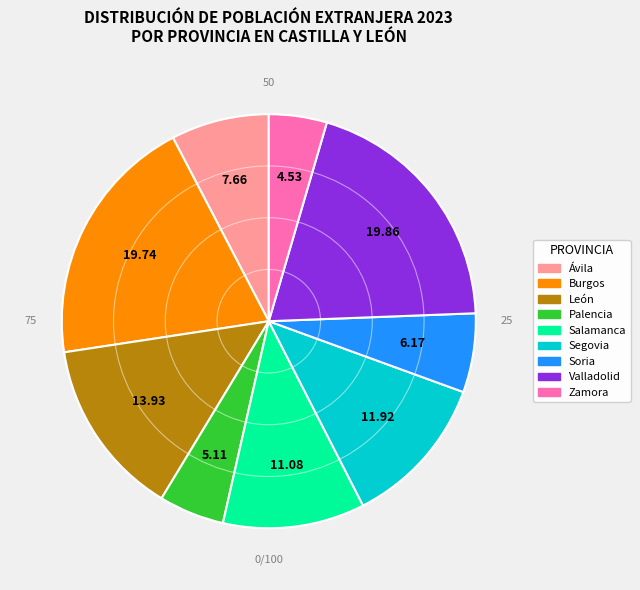

Does Zamora represent more than half of the total?

No